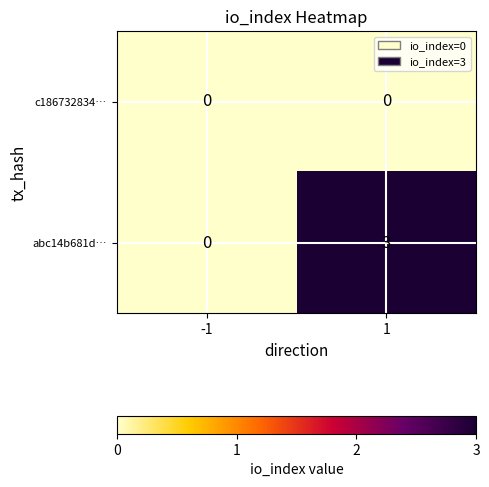

Rank the series at 1 from highest to lowest value.

abc14b681d…, c186732834…